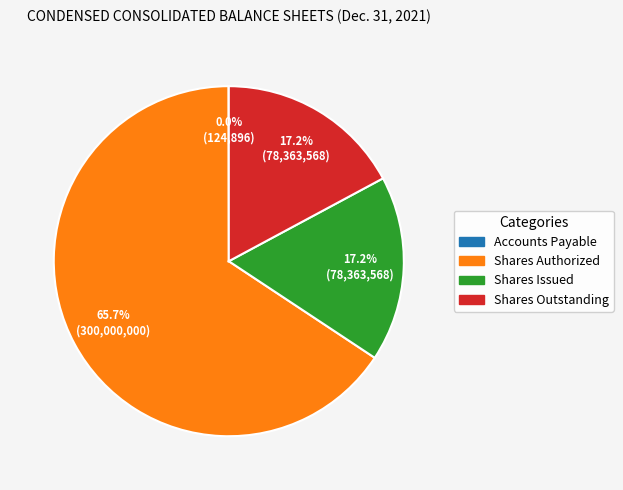

Between Shares Authorized and Shares Issued, which is larger?

Shares Authorized